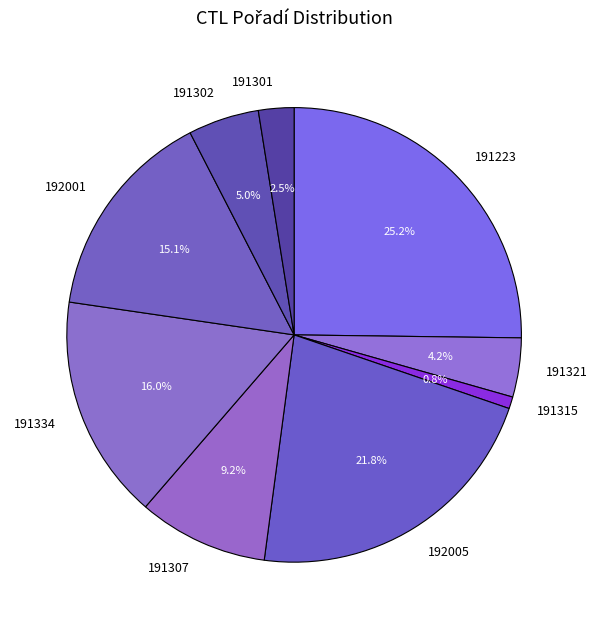

Count the number of slices in the pie.

9